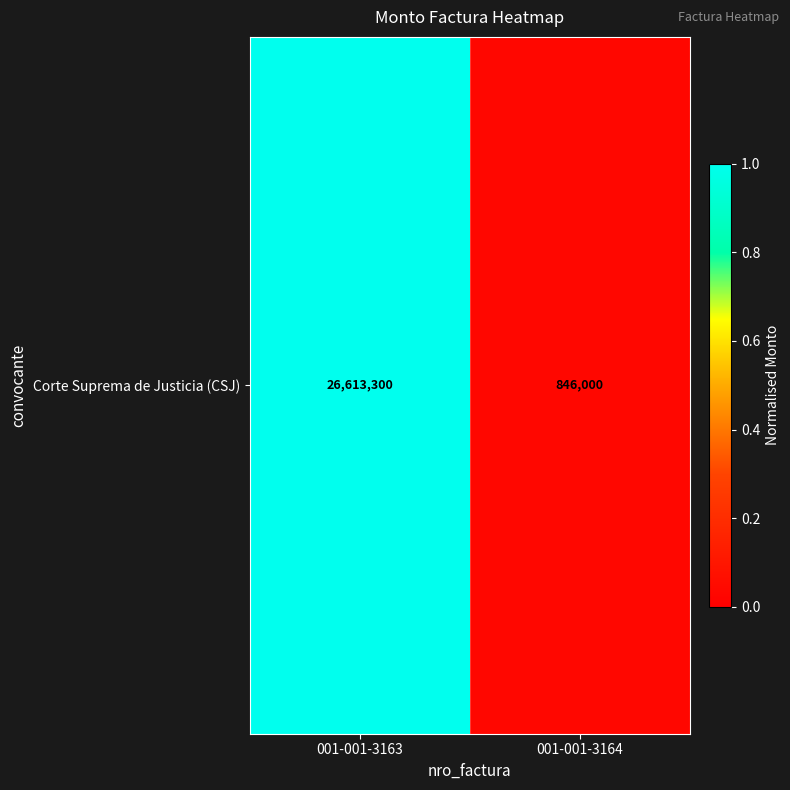

Reading left to right, extract all data points from this chart.

1.0	0.0